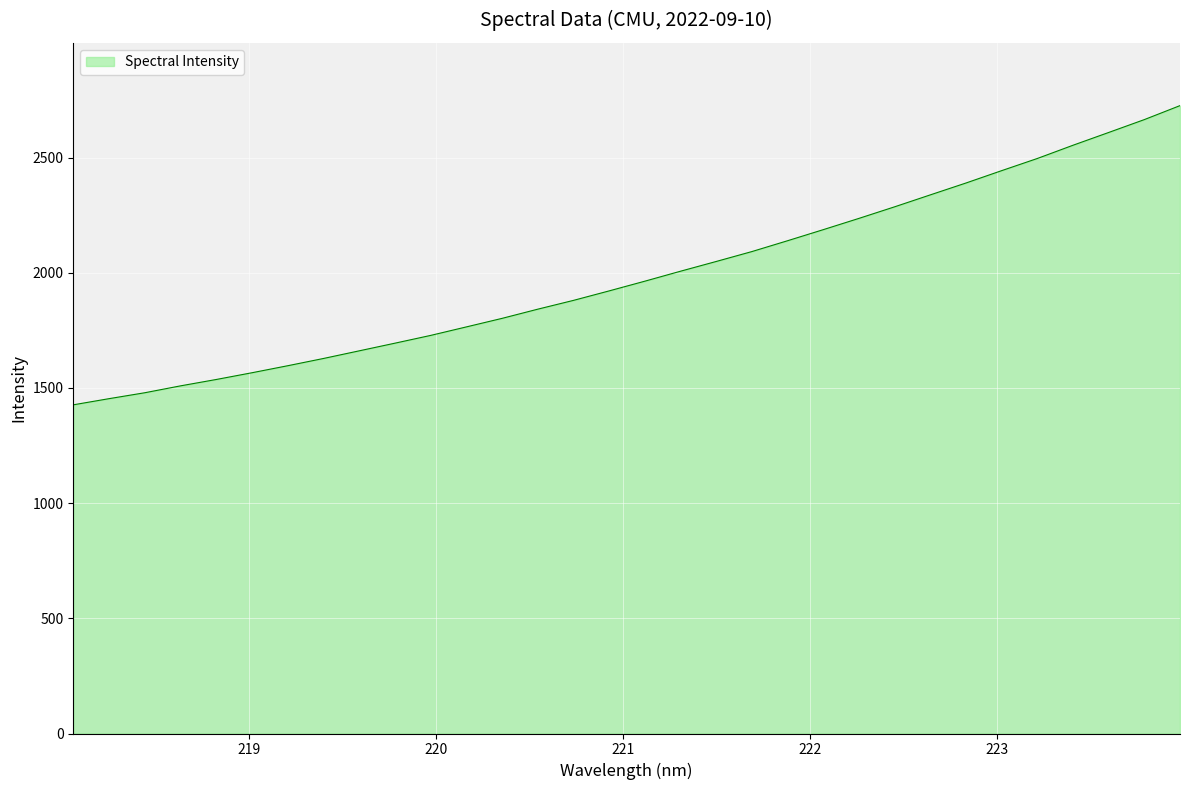

What is the smallest value displayed?

1426.9